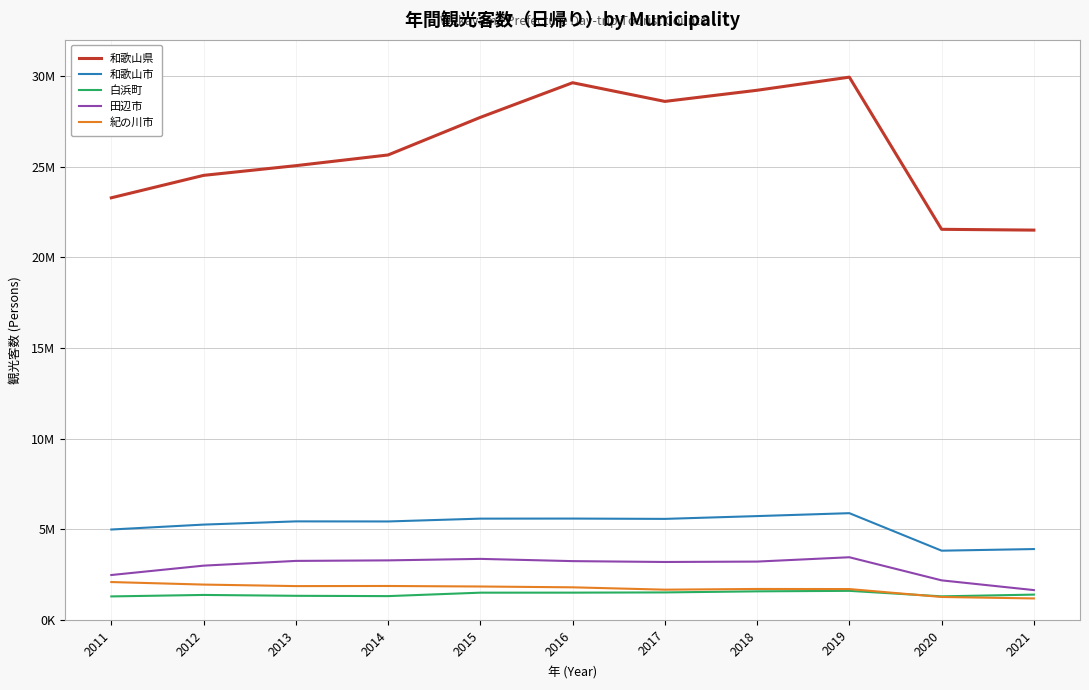

What is the difference between the maximum and minimum values in the 和歌山市 series?

2068536